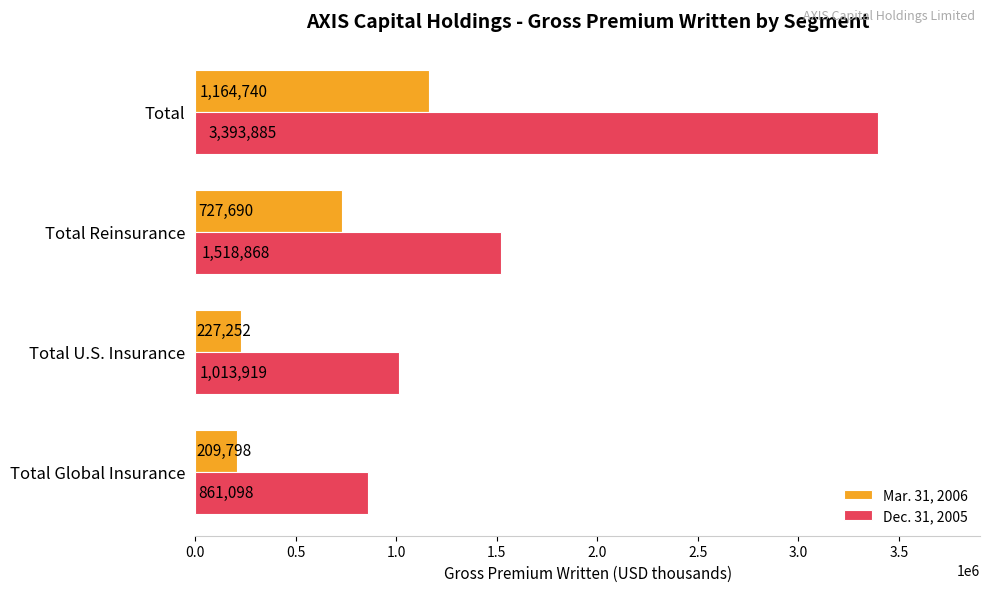

Which series has the largest range (max minus min)?

Dec. 31, 2005